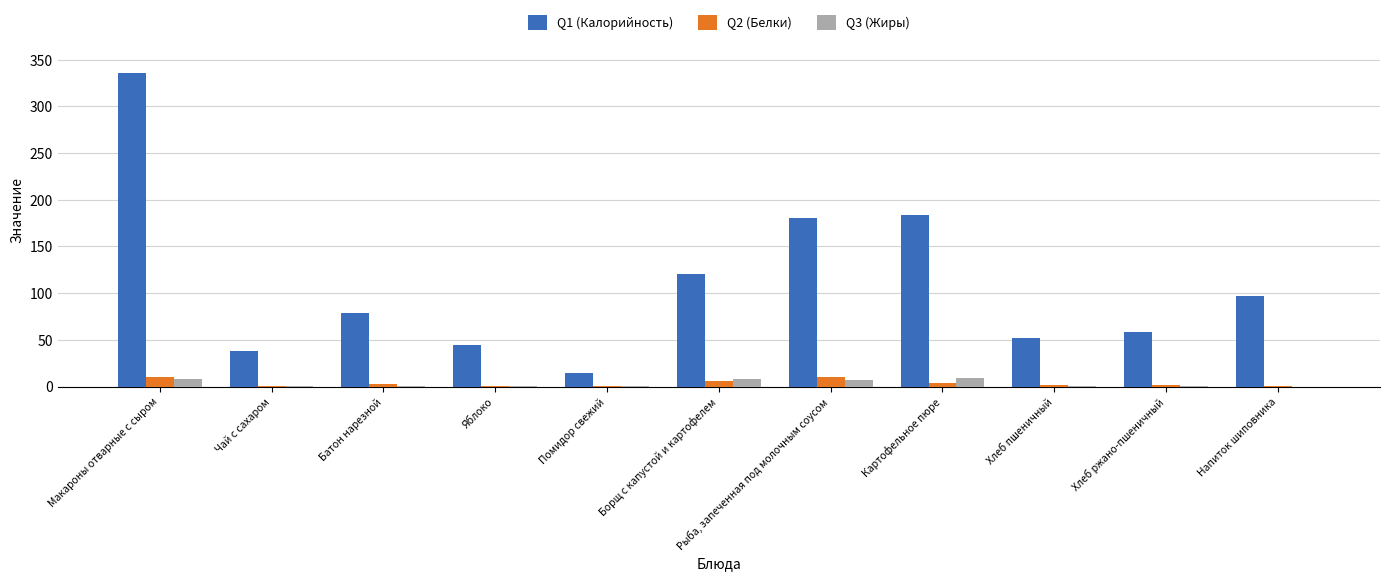

What is the total value across all series at Яблоко?

44.8